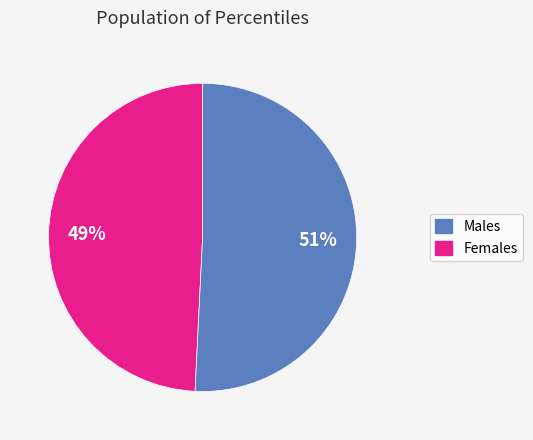

To the nearest percent, what is the average slice percentage?

50%